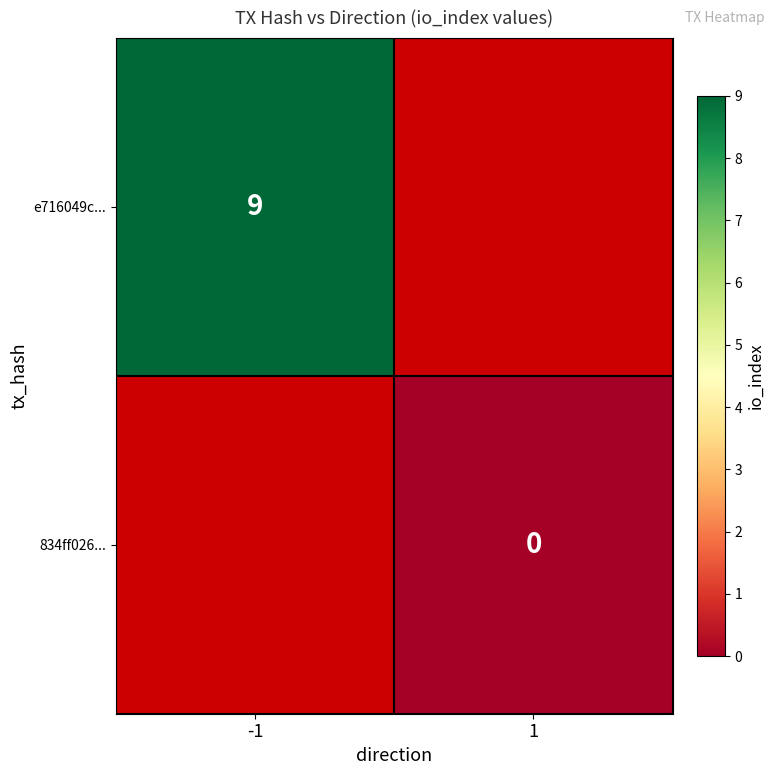

Is it true that e716049c... equals 16 at -1?

False